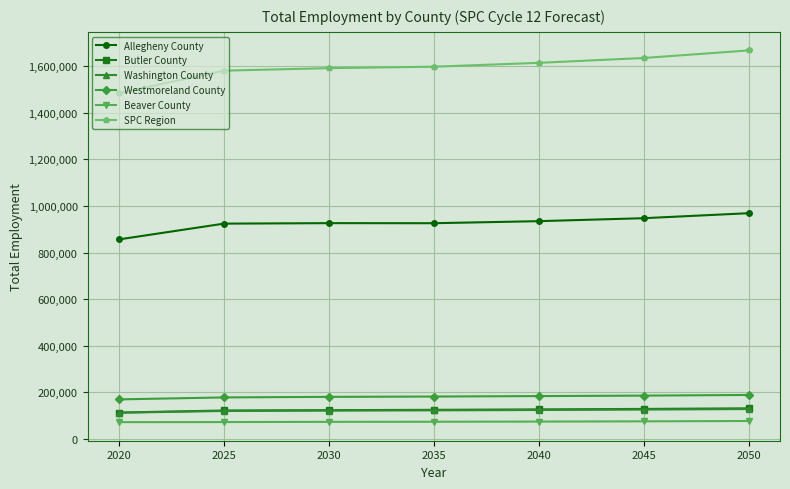

True or false: SPC Region and Allegheny County cross at least once.

False